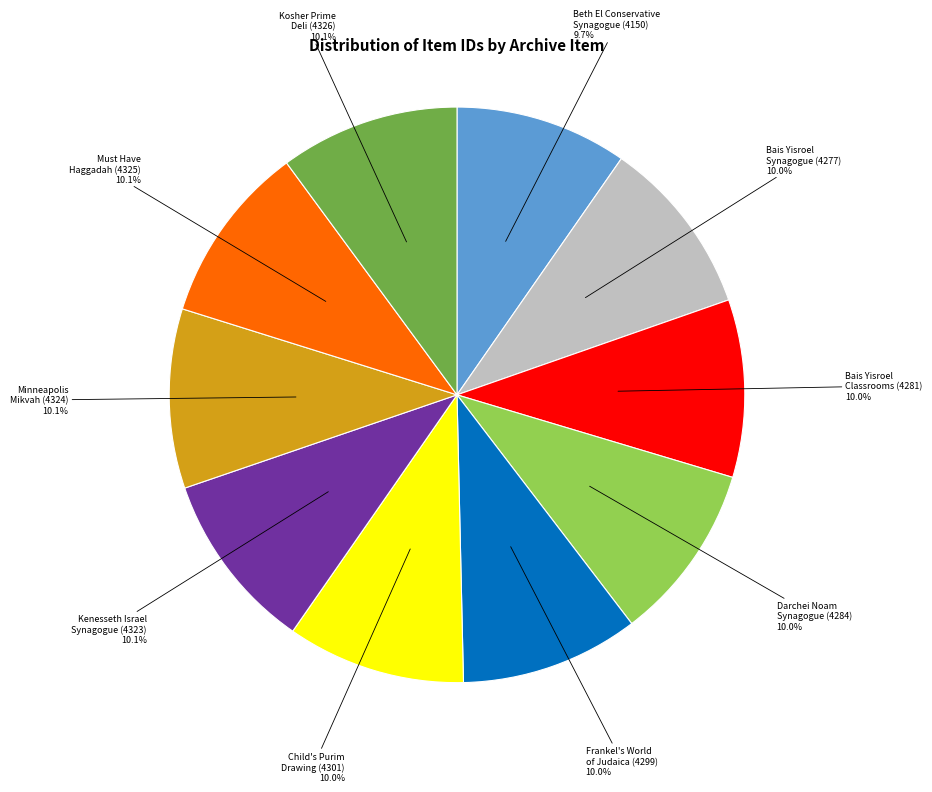

Does any single category account for the majority?

No